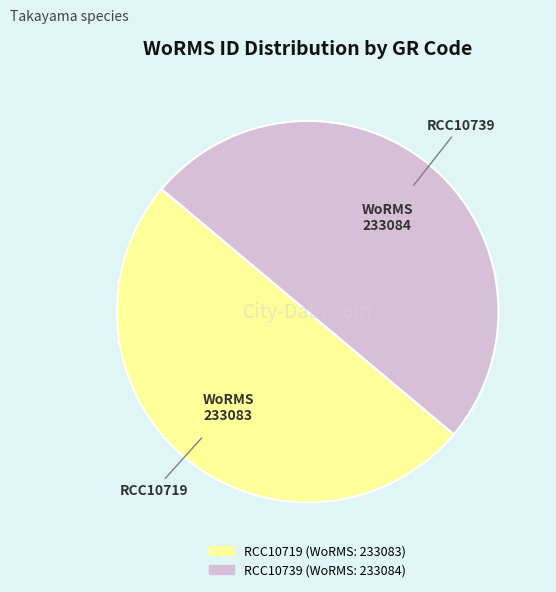

How many segments does this pie chart have?

2